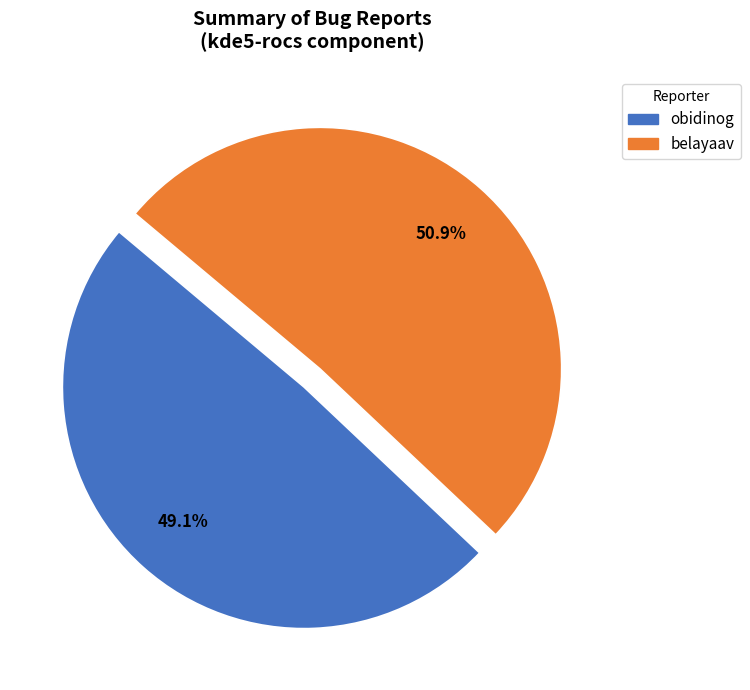

Which category accounts for the majority?

belayaav